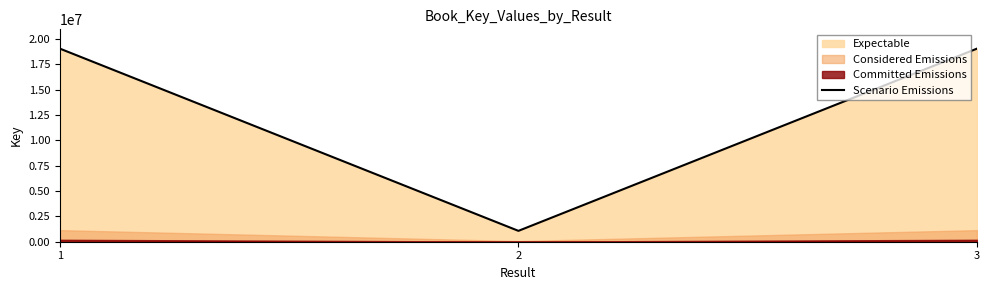

Reading left to right, list all the values displayed in this chart.

1=19035053	2=1070925	3=19034679